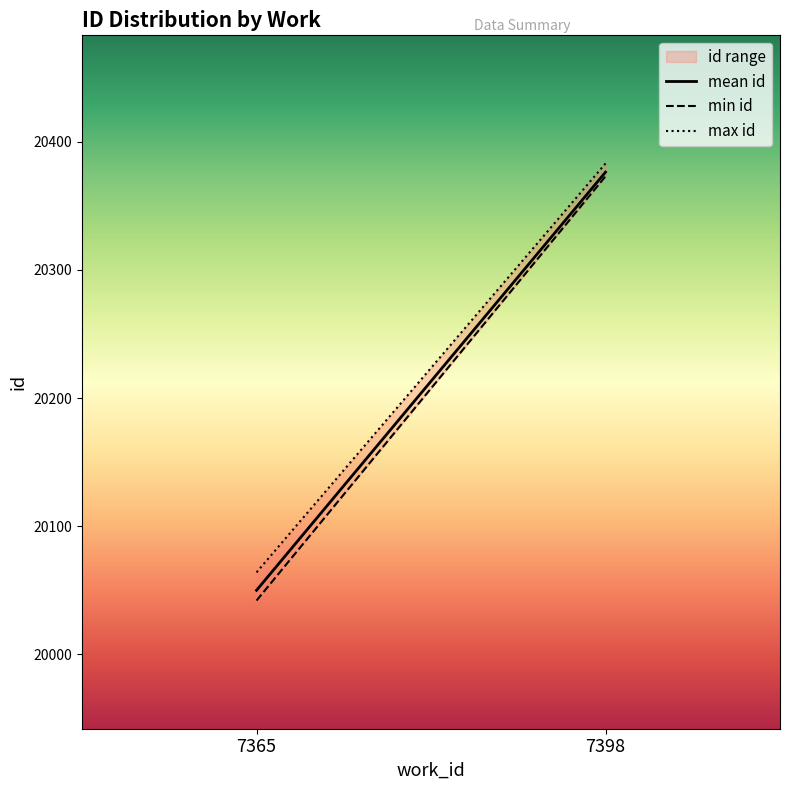

Does the chart display data point markers on the line(s)?

No